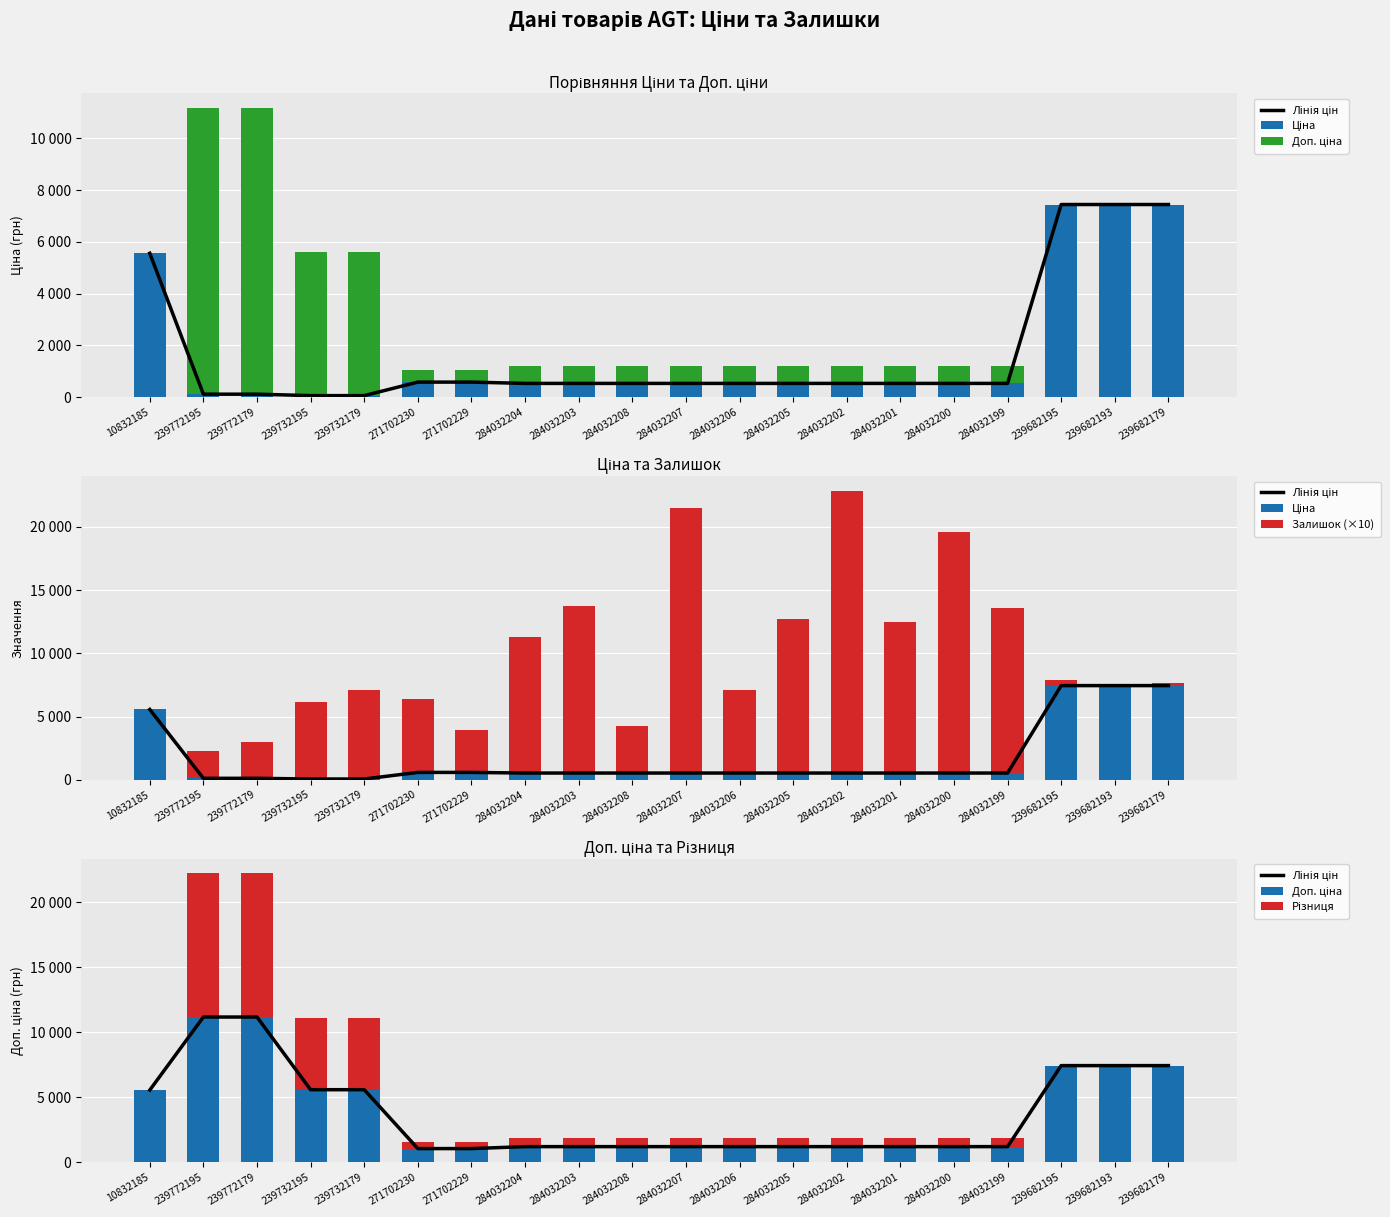

What is the label of the 9th bar from the right?

284032206